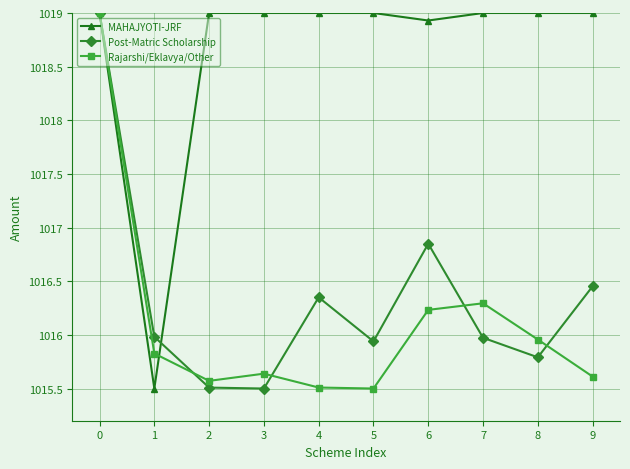

What is the difference between the highest and lowest values at 8?

3.2